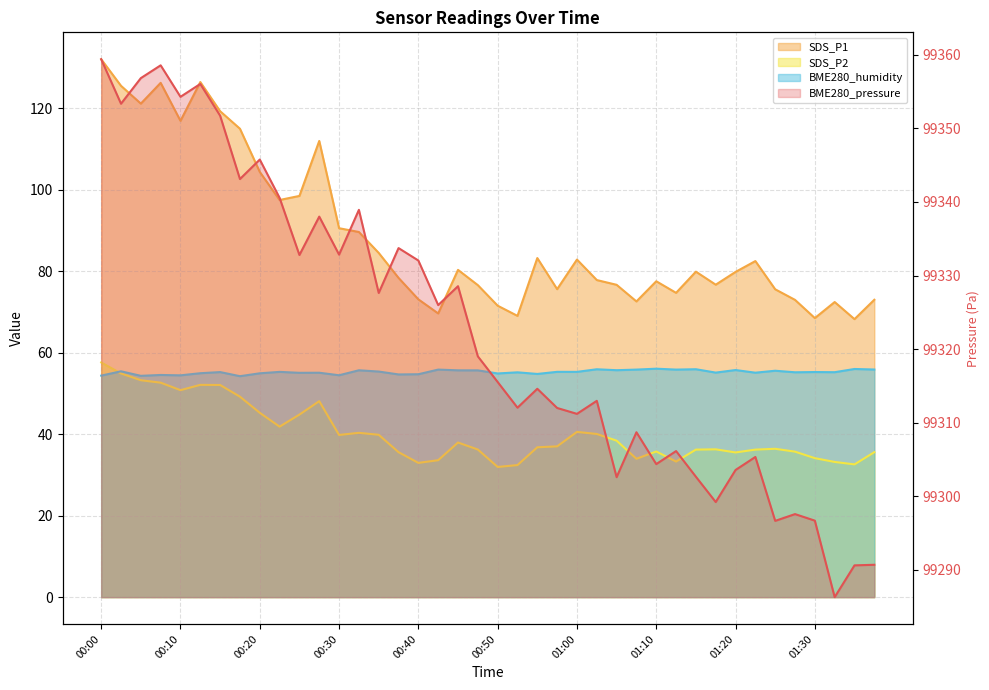

What is the maximum value shown in the chart?

99359.4